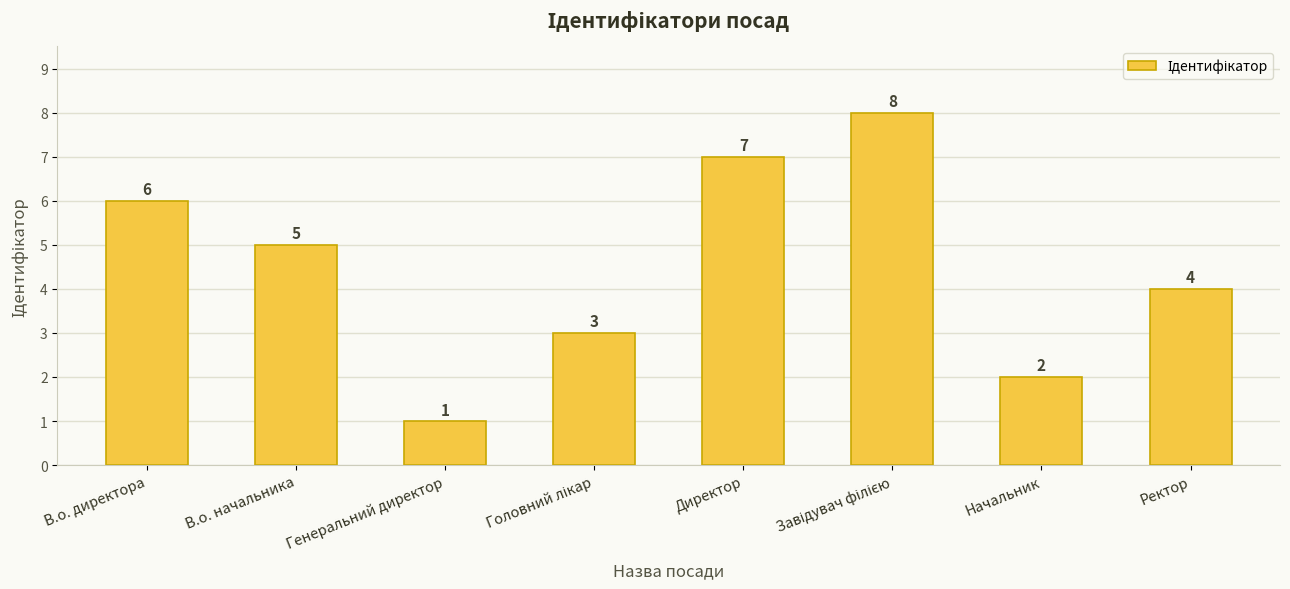

Which label corresponds to the smallest value in the chart?

Генеральний директор